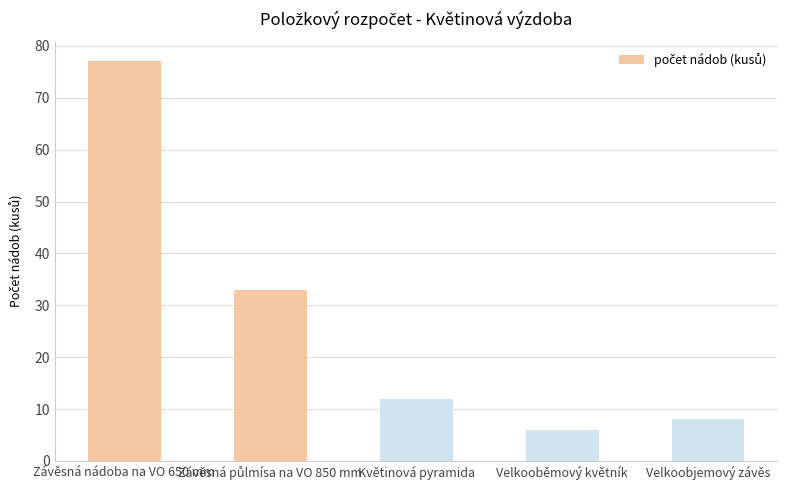

What is the value of the 2nd bar from the left?

33